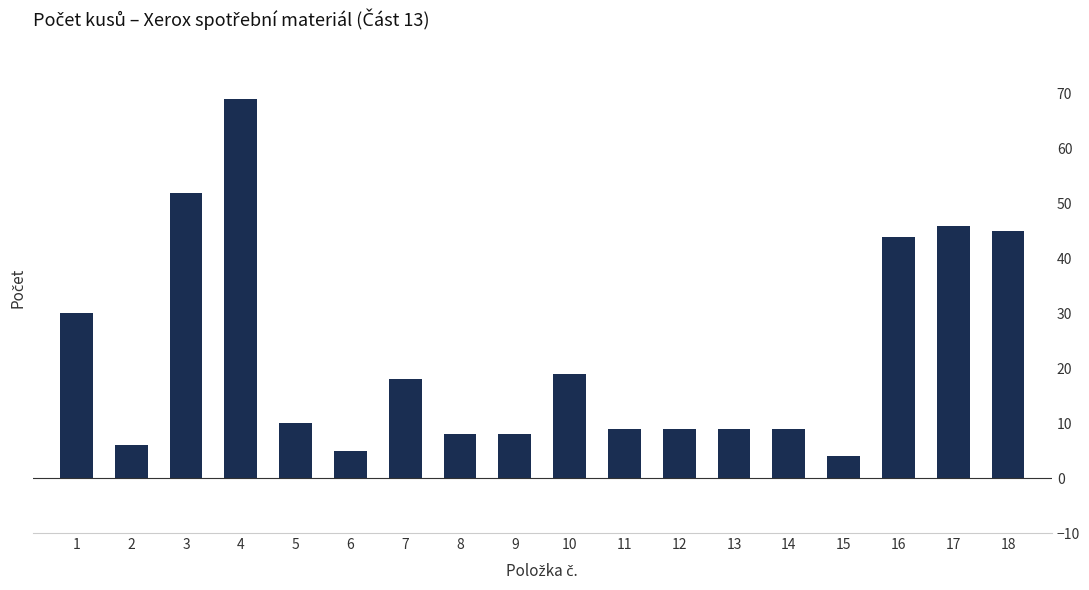

Reading right to left, what are all the values shown in this chart?

45	46	44	4	9	9	9	9	19	8	8	18	5	10	69	52	6	30